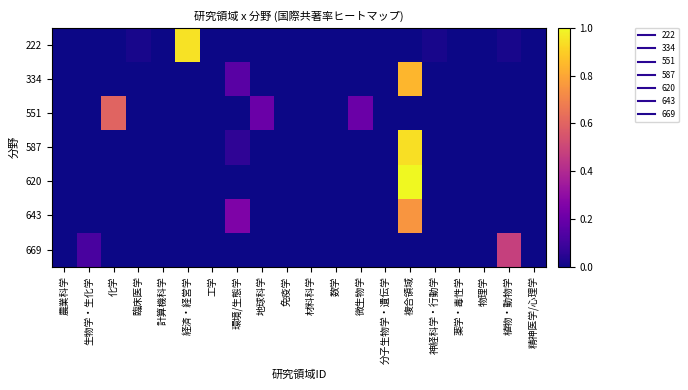

What is the greatest value displayed?

1.0